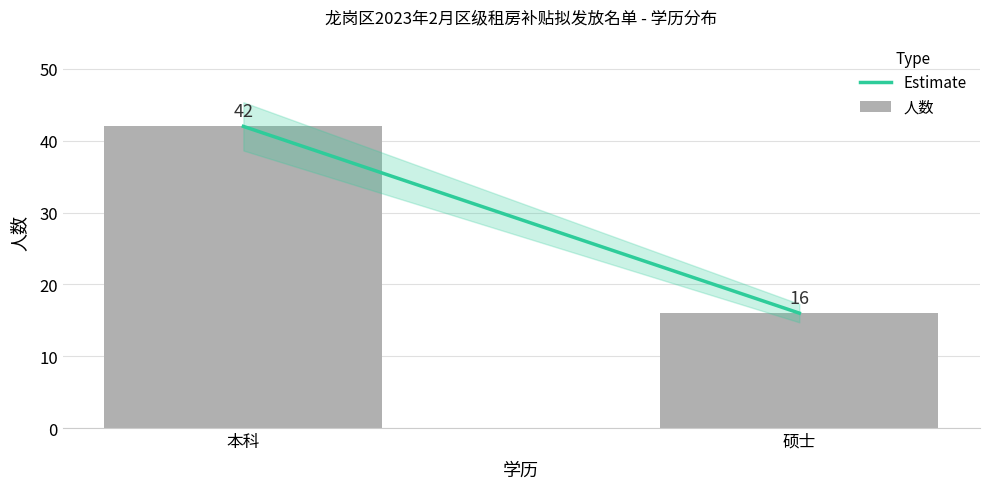

What is the label of the 2nd bar from the left?

硕士